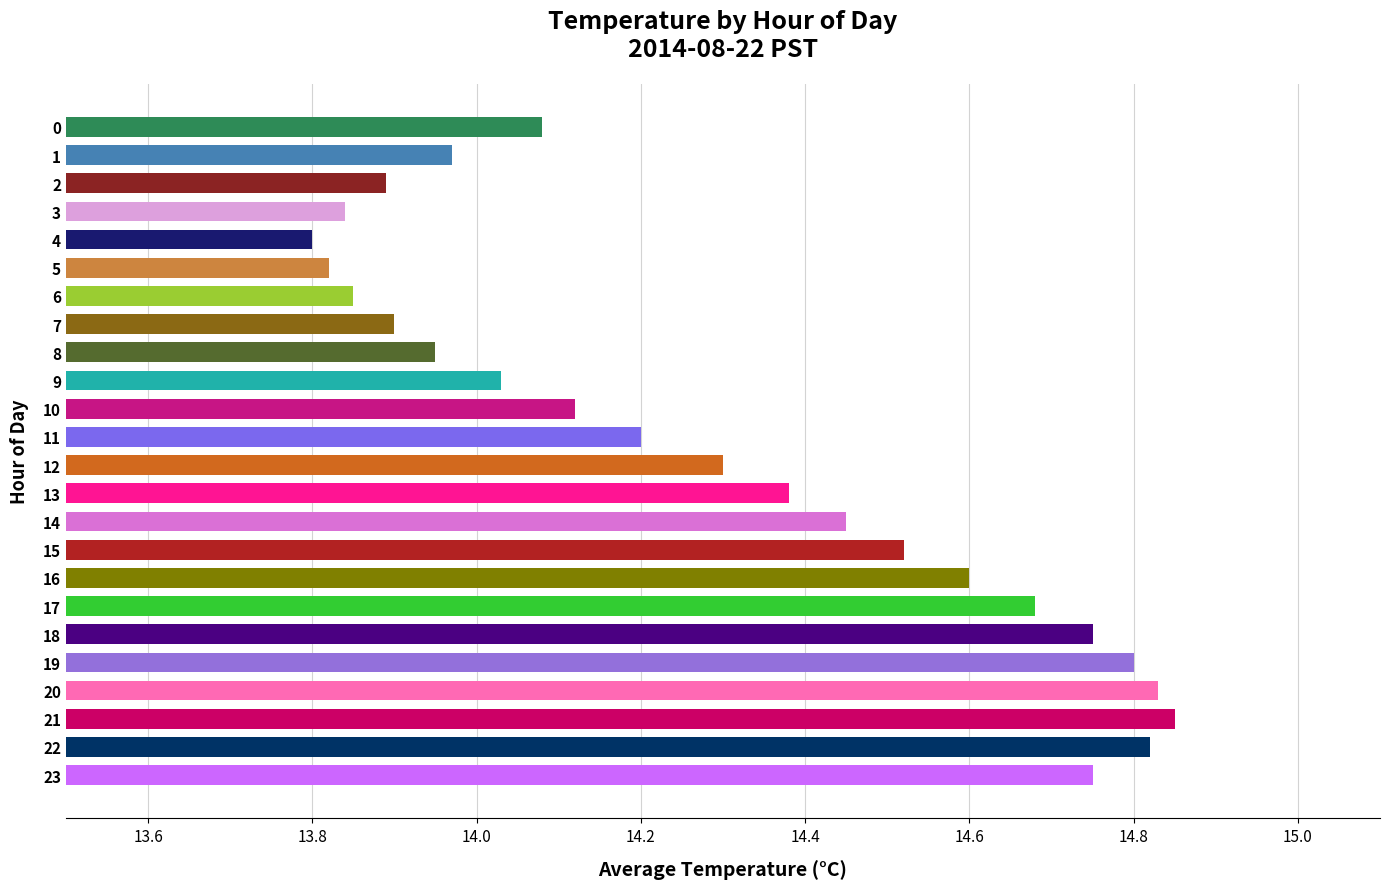

What is the approximate value at 11?

14.2